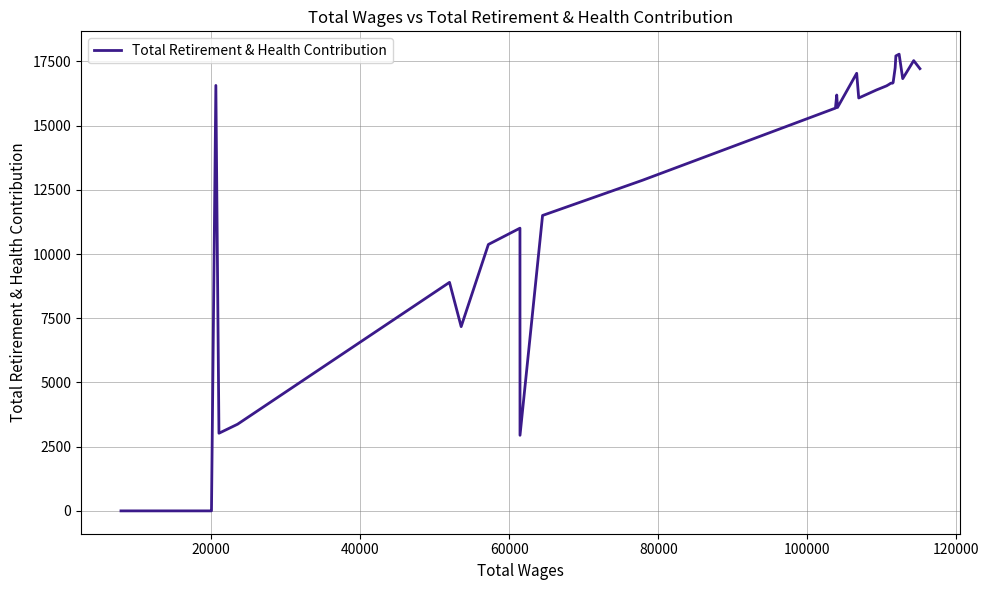

What is the maximum value shown in the chart?

17780